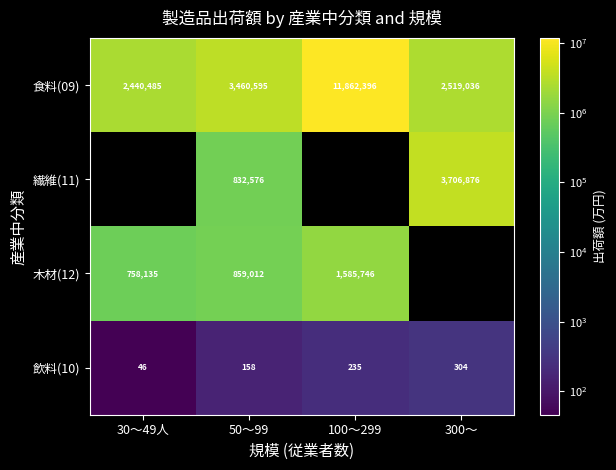

At how many categories does at least one series exceed 6450571?

1